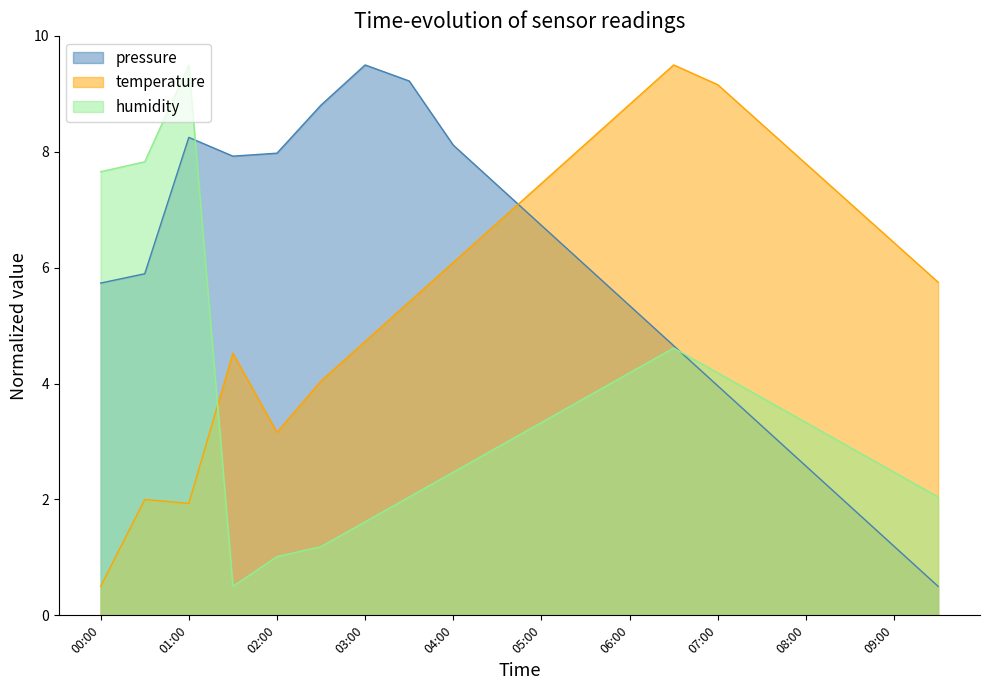

What is the spread (max minus min) of values at 08:30?

5.2